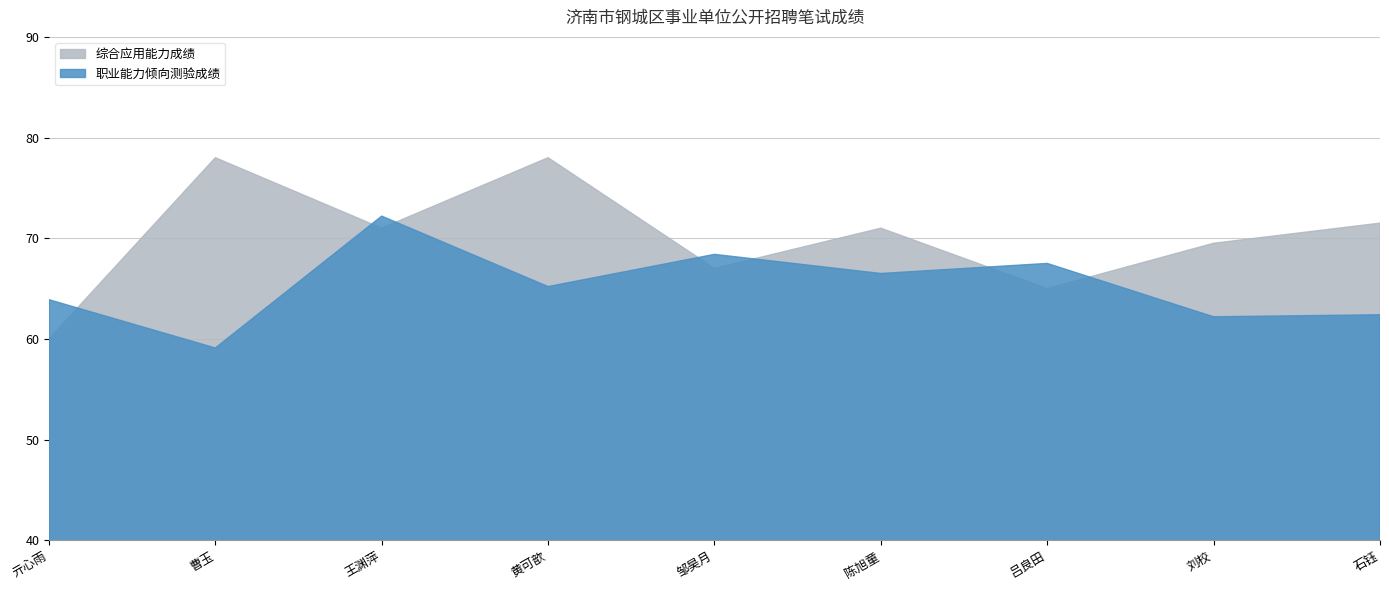

What are all the series names shown in the legend?

综合应用能力成绩, 职业能力倾向测验成绩